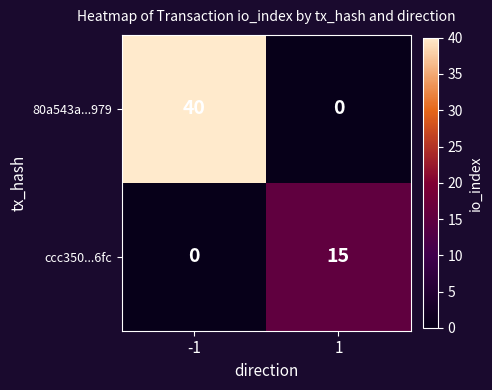

Reading left to right, what are all the values shown in this chart?

80a543a...979: -1=40	1=0
ccc350...6fc: -1=0	1=15